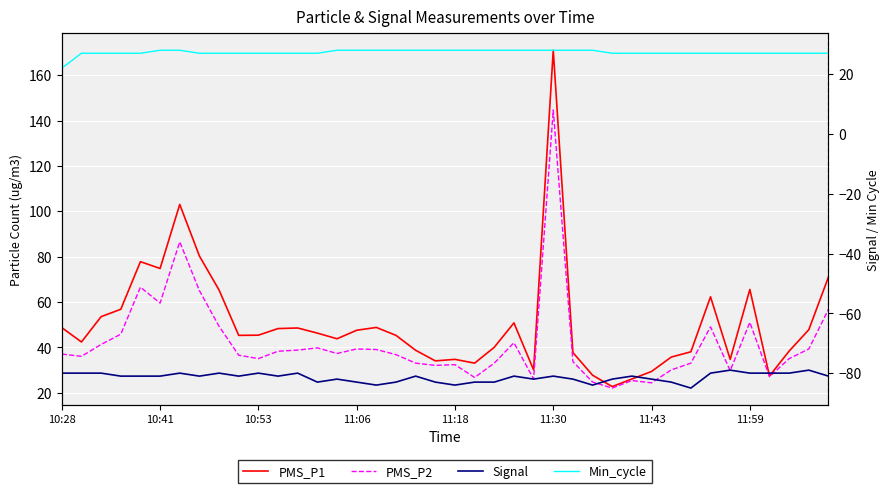

Between 19 and 9, which is larger?

9